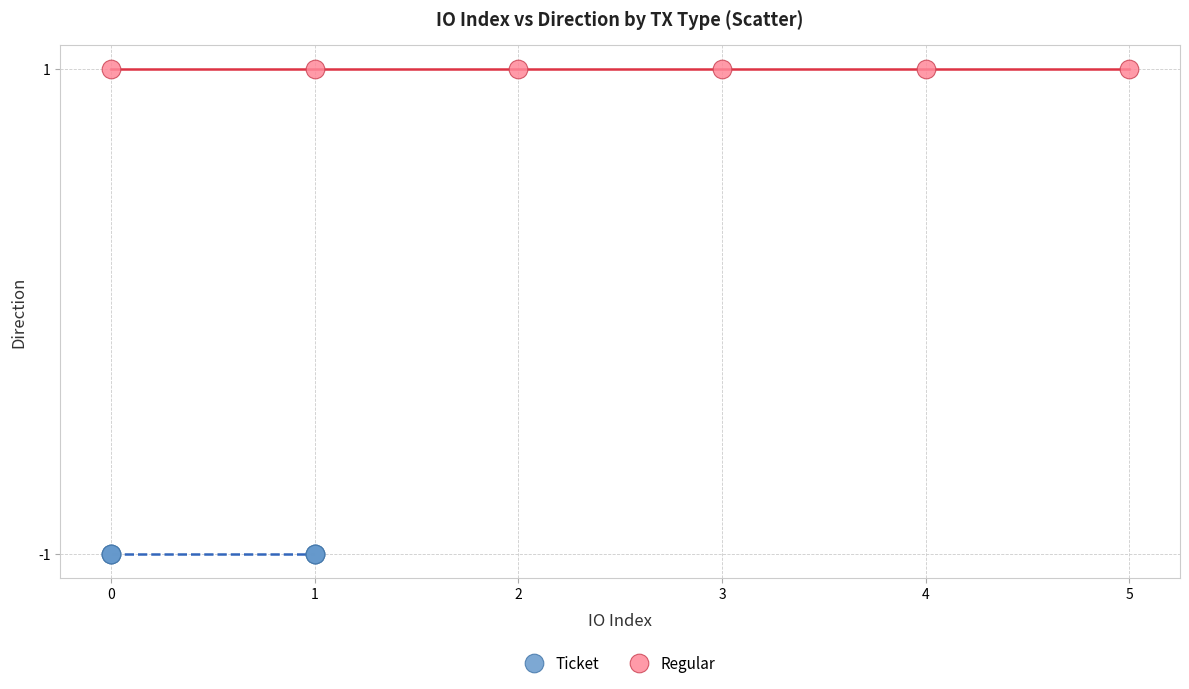

Which series contains the lowest Y value?

Ticket